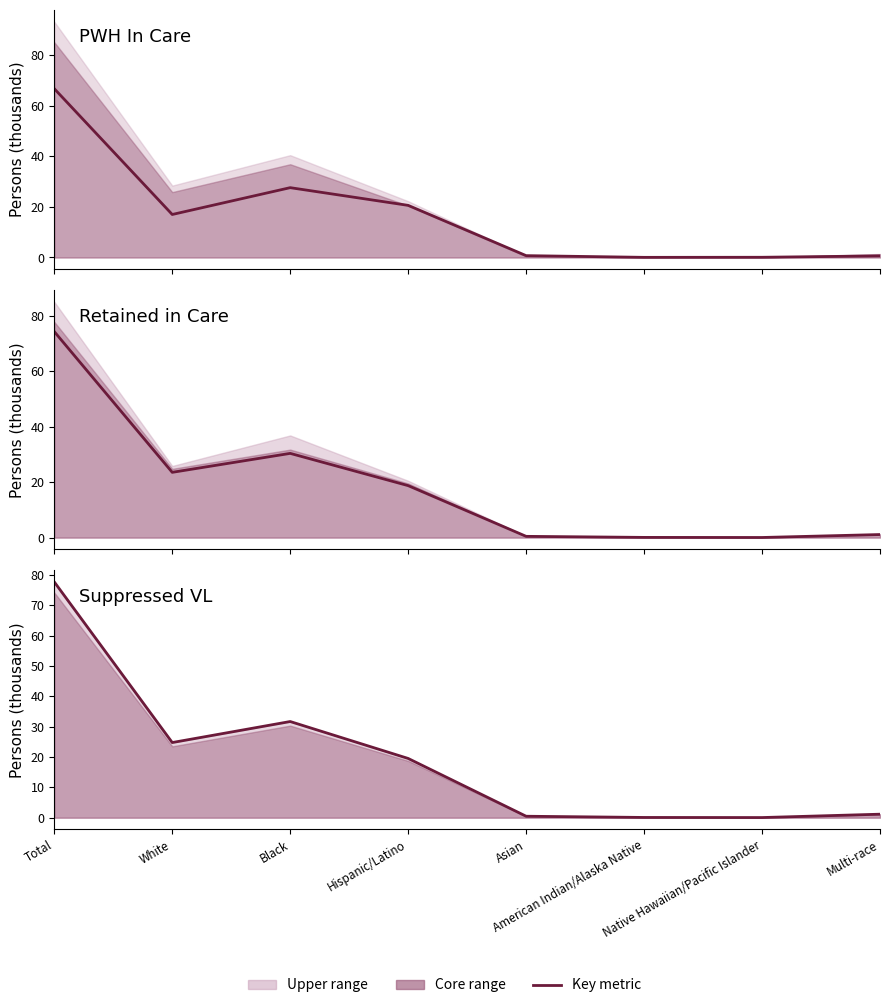

What is the label of the 8th point from the right?

Total